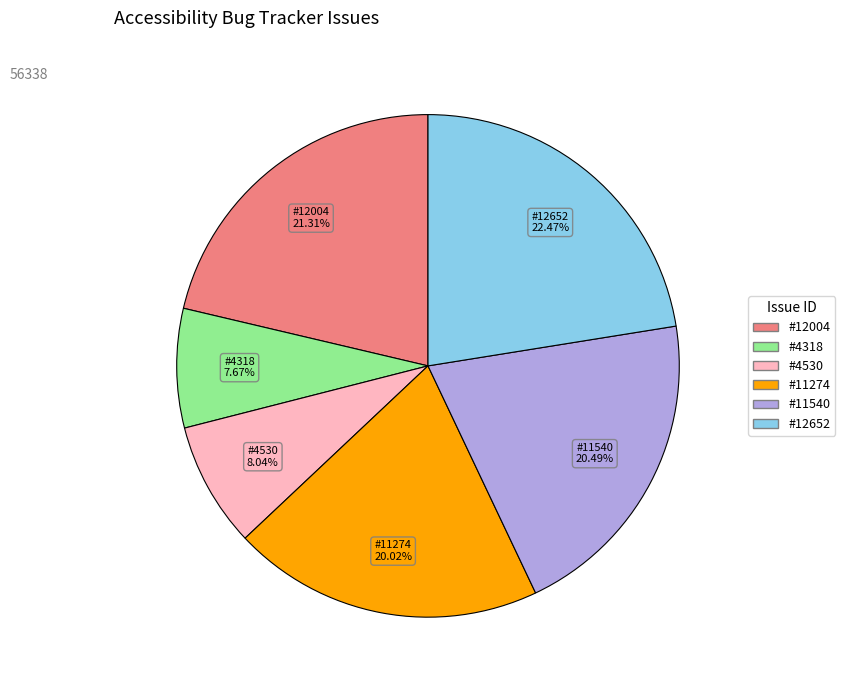

Which category has the biggest portion of the pie?

#12652